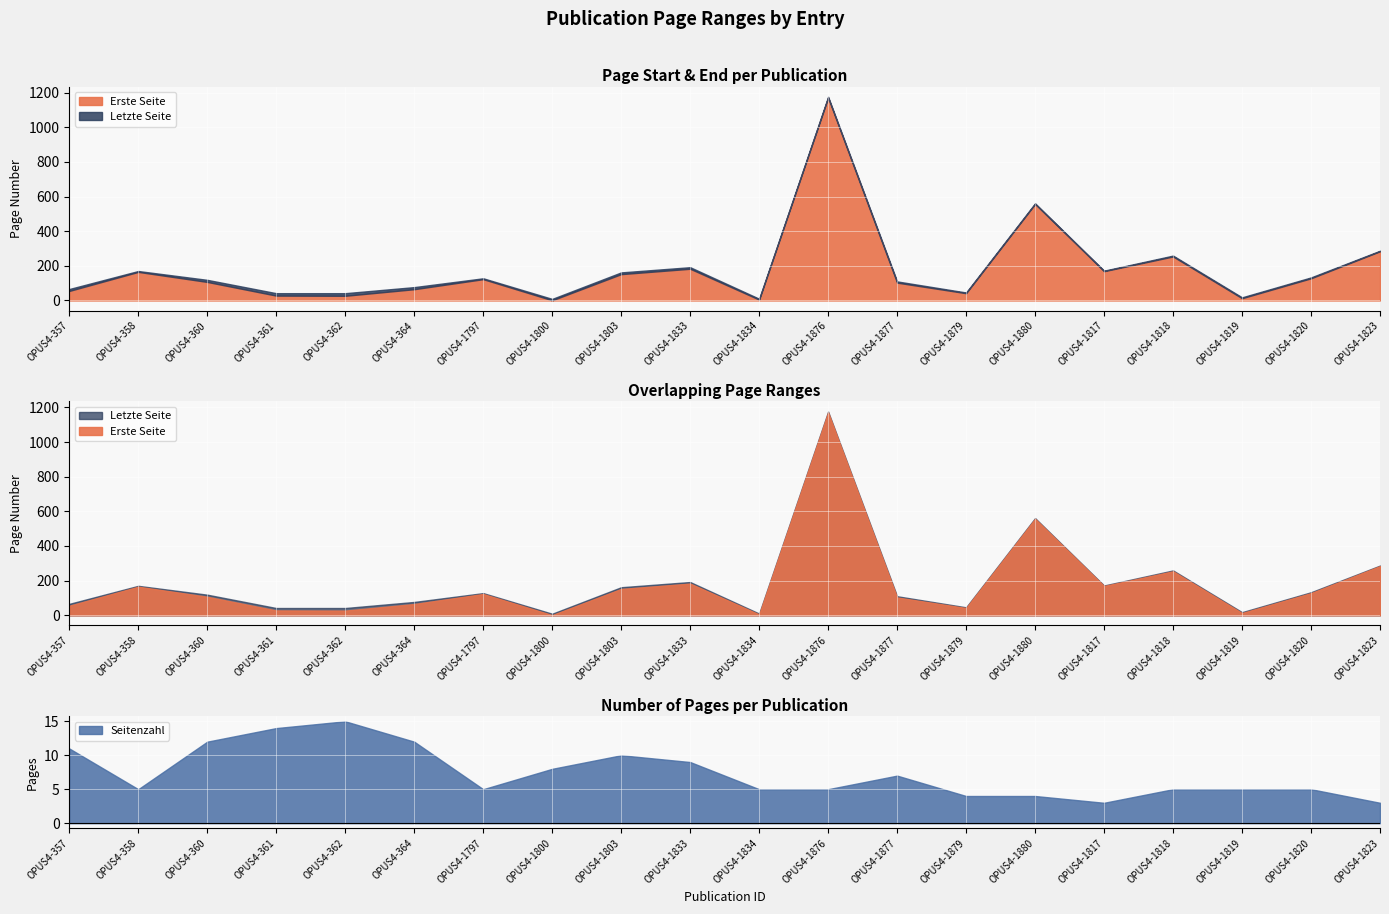

Rank the series at OPUS4-1834 from highest to lowest value.

Letzte Seite, Erste Seite, Seitenzahl